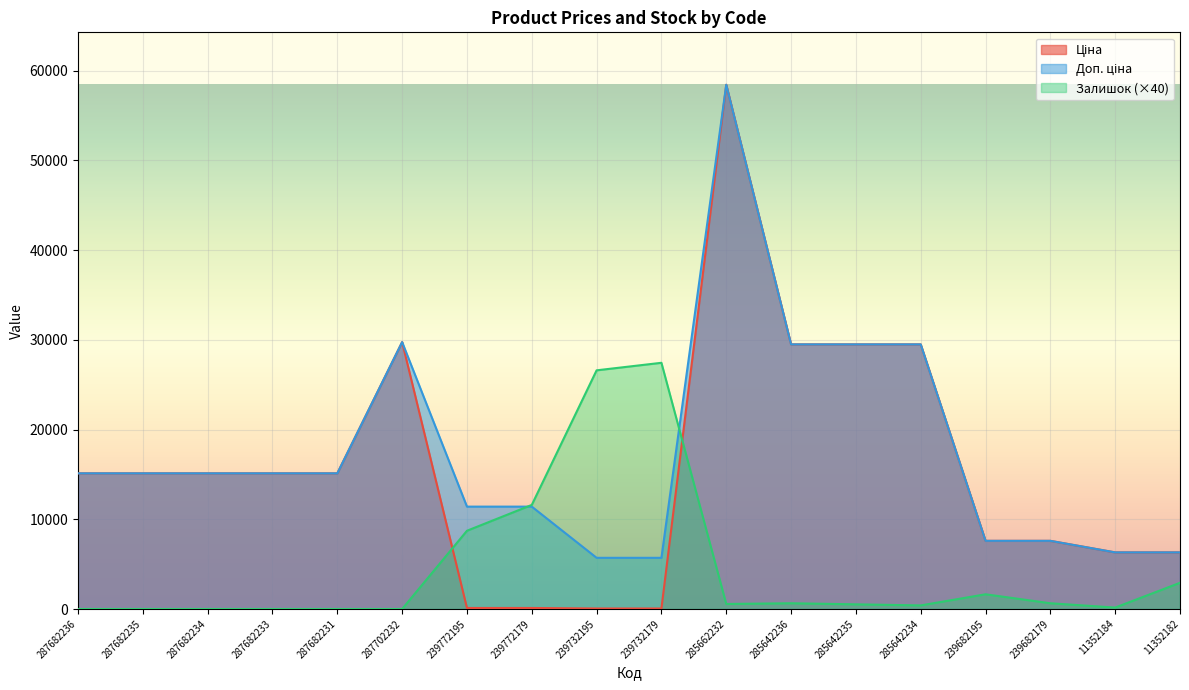

What is the value of the Ціна point at the 13th from the left?

29491.5